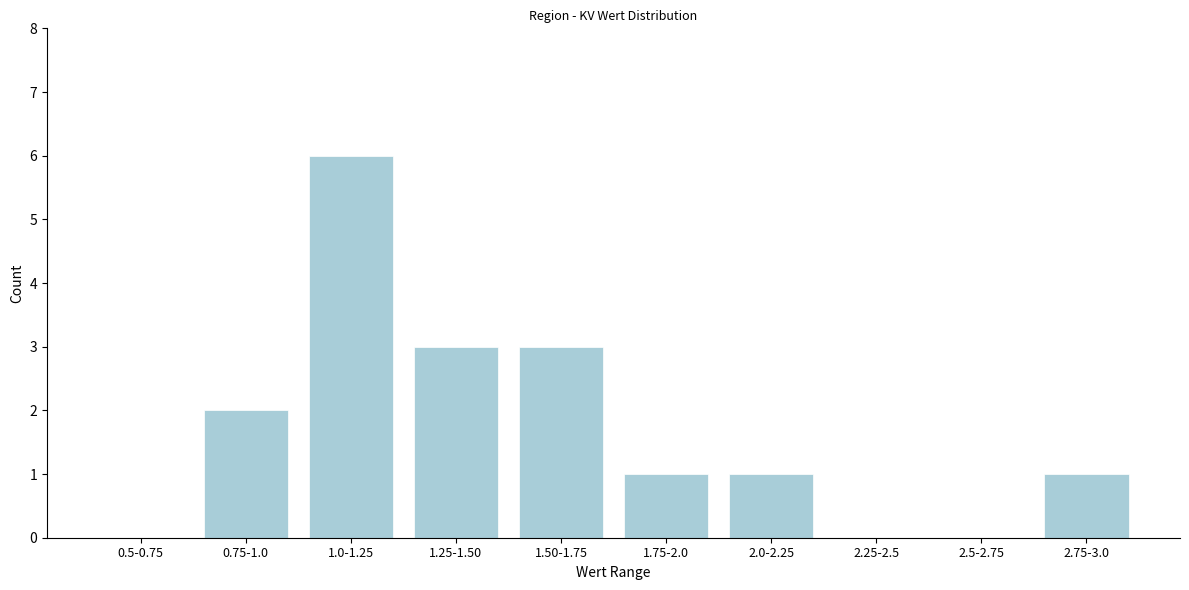

Reading left to right, extract all data points from this chart.

0.5-0.75=0	0.75-1.0=2	1.0-1.25=6	1.25-1.50=3	1.50-1.75=3	1.75-2.0=1	2.0-2.25=1	2.25-2.5=0	2.5-2.75=0	2.75-3.0=1